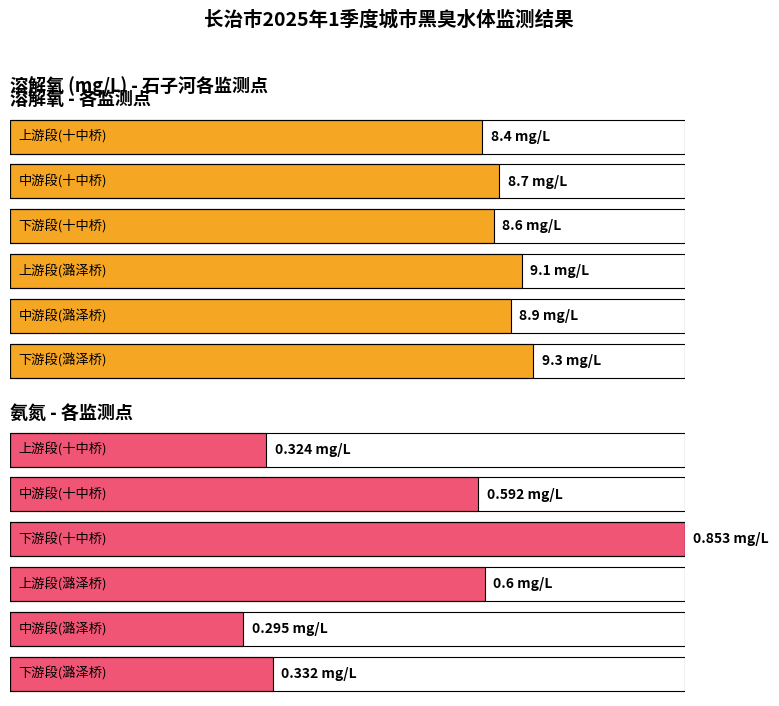

Between 中游段(十中桥) and 下游段(潞泽桥), which is larger?

下游段(潞泽桥)